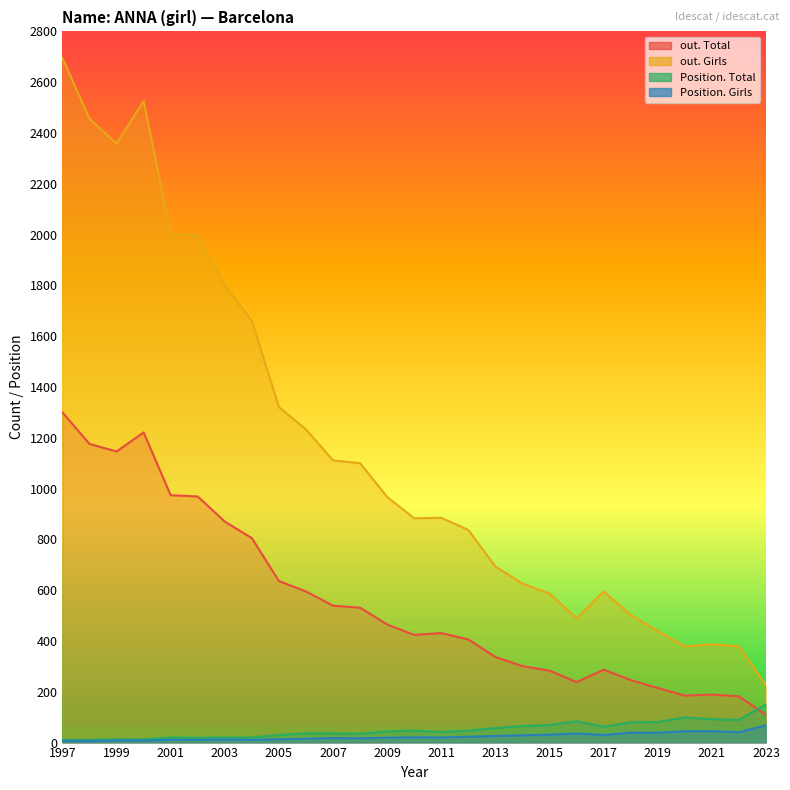

True or false: Position. Girls and Position. Total cross at least once.

False